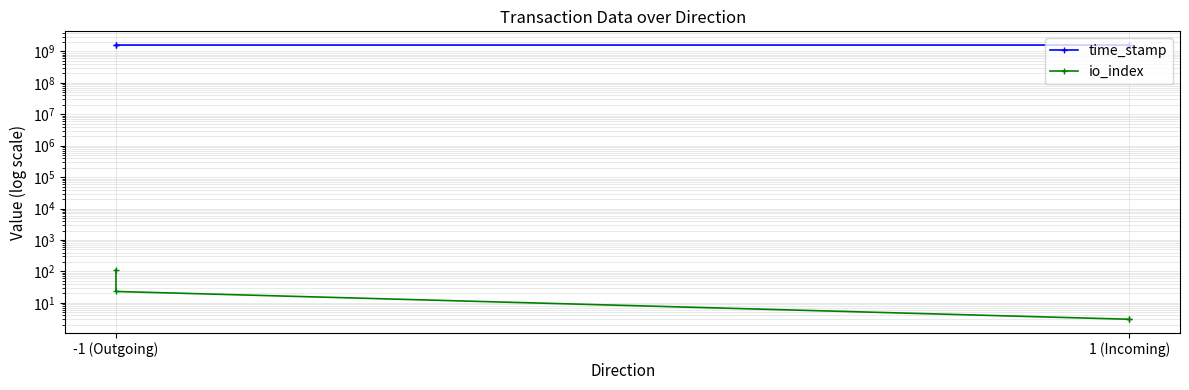

Count the io_index values in the range 3 to 115.

4